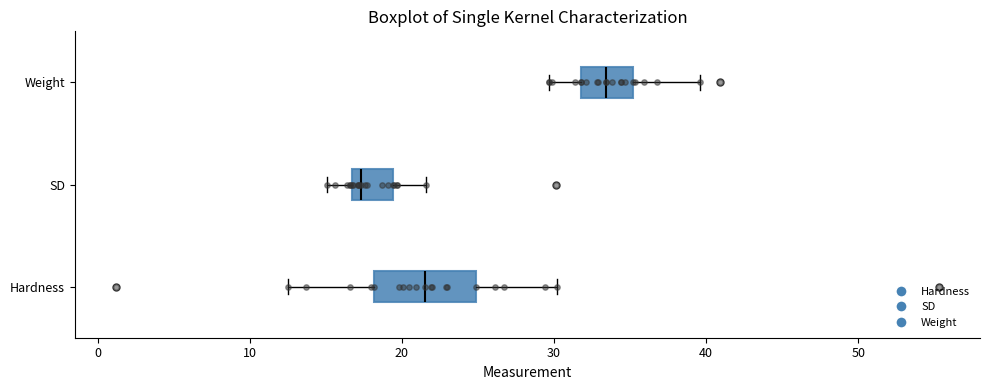

Which box's median line is the furthest to the left?

SD